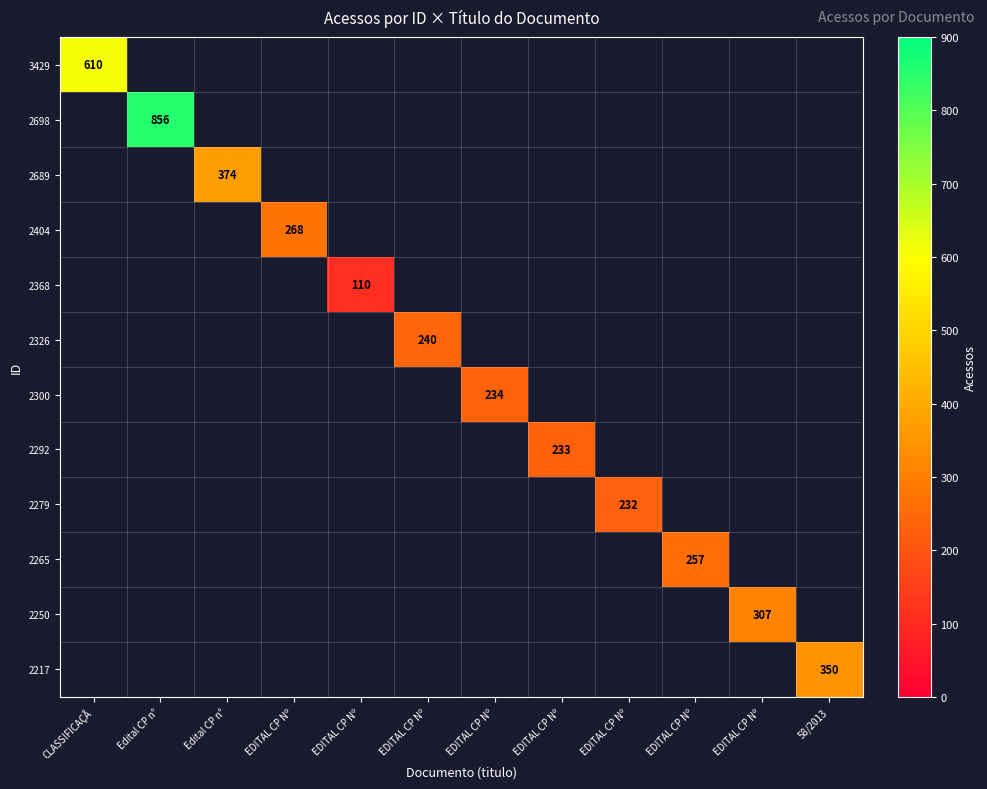

Which category has the lowest value across all series?

EDITAL CP Nº